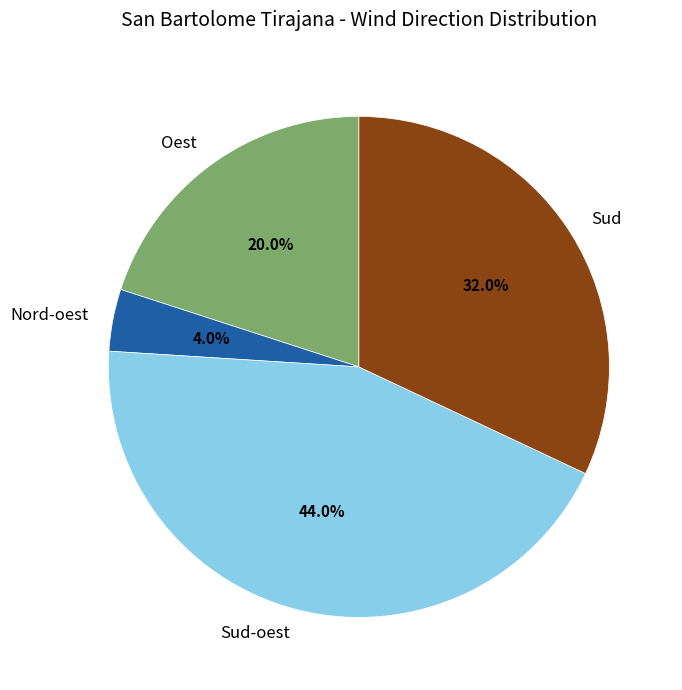

How much of the chart is everything except Nord-oest?

96.0%